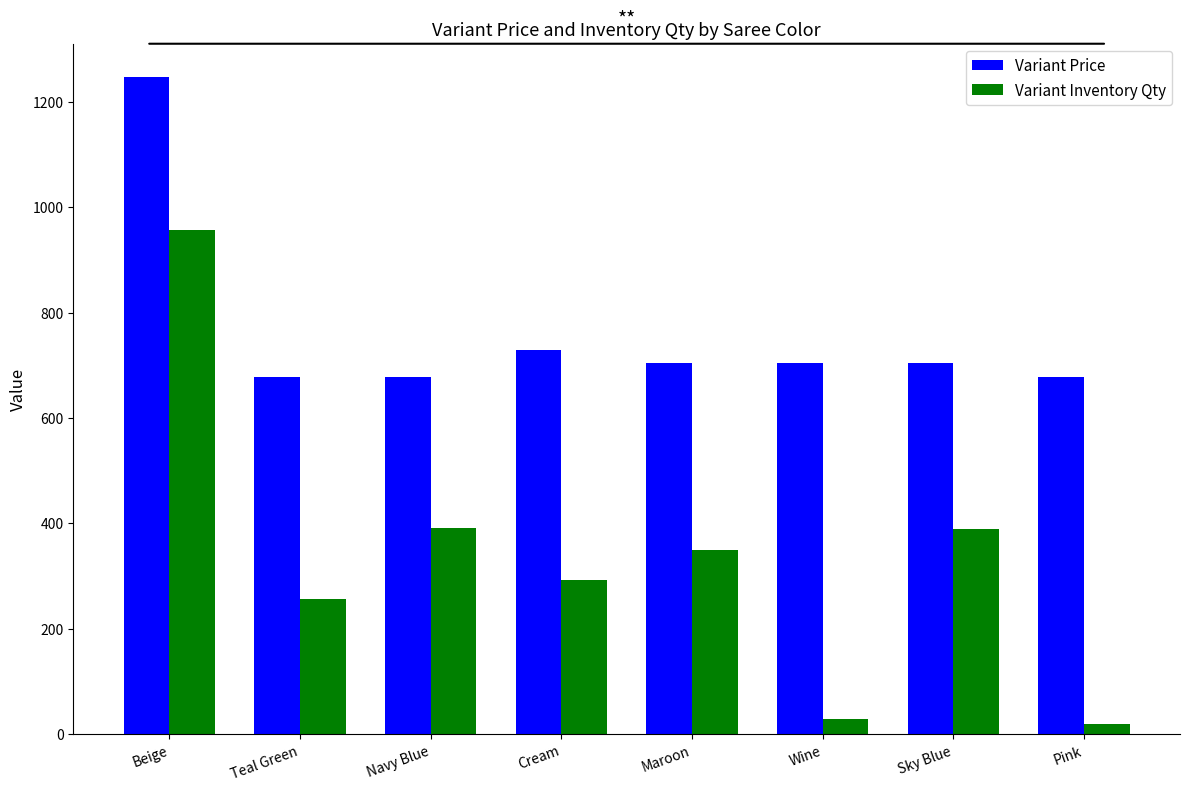

How many groups of bars are there?

8